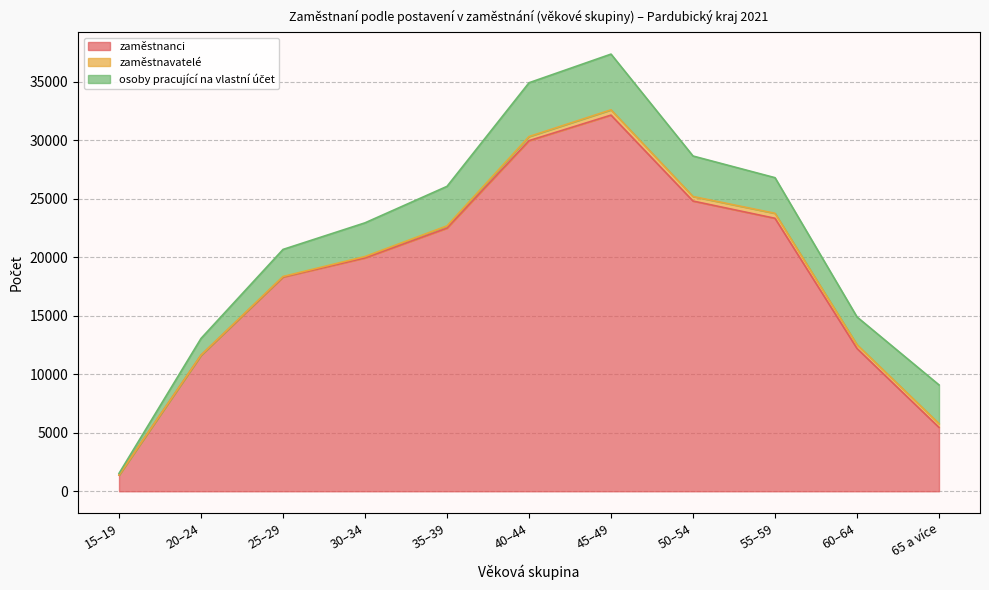

True or false: zaměstnanci and zaměstnavatelé cross at least once.

False